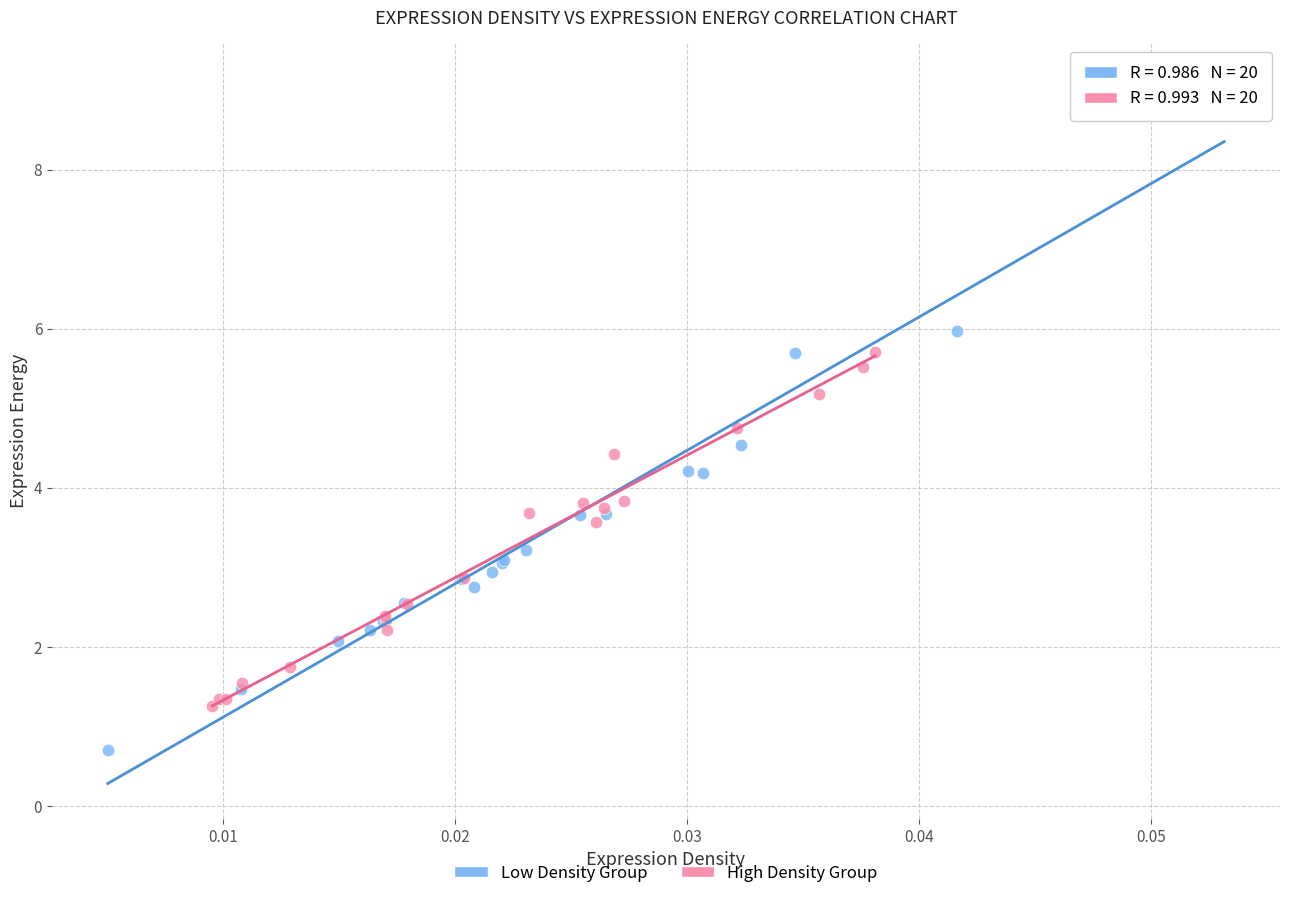

Which series contains the highest Y value?

Low Density Group